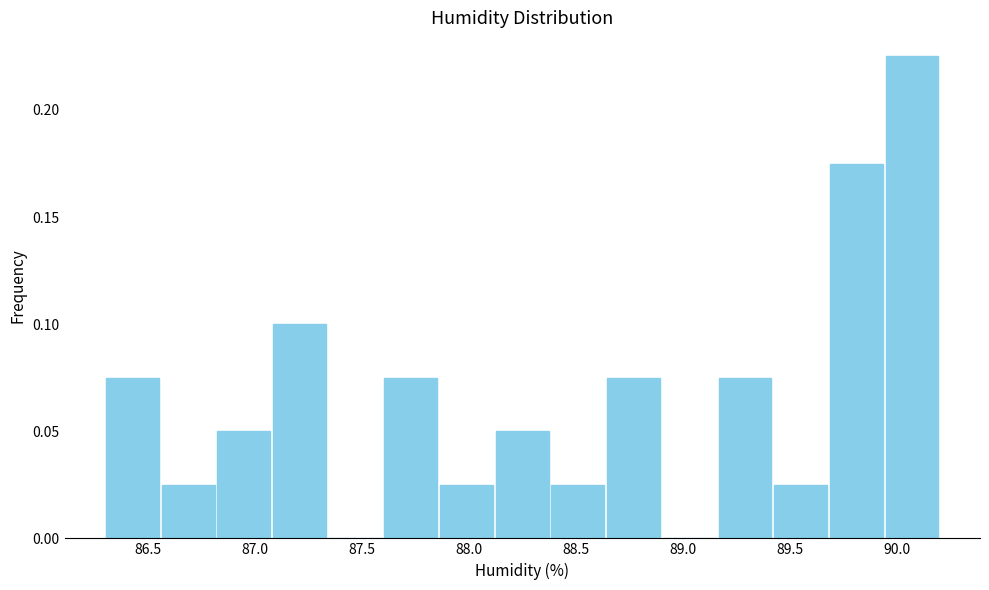

How tall is the bar that spans 88.64 to 88.90 on the x-axis? Neither the bar edges nor the heights are printed on the chart, so give them approximately, as read against the axes.

0.075